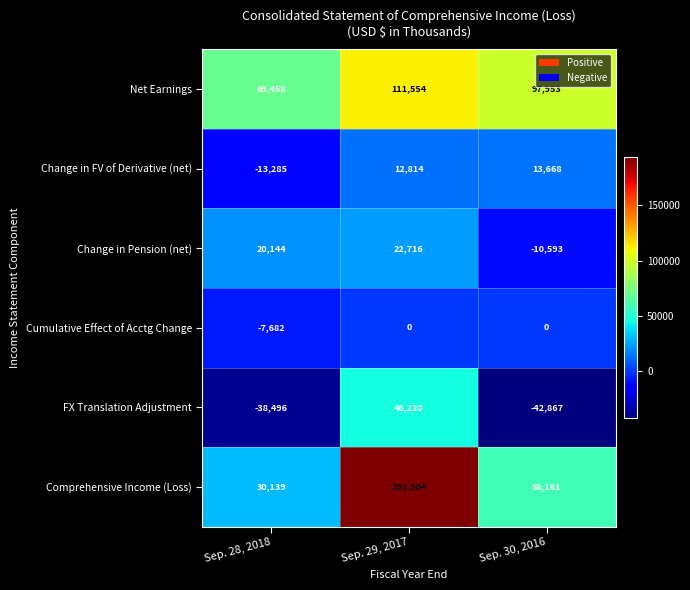

Count the number of data series in this chart.

6